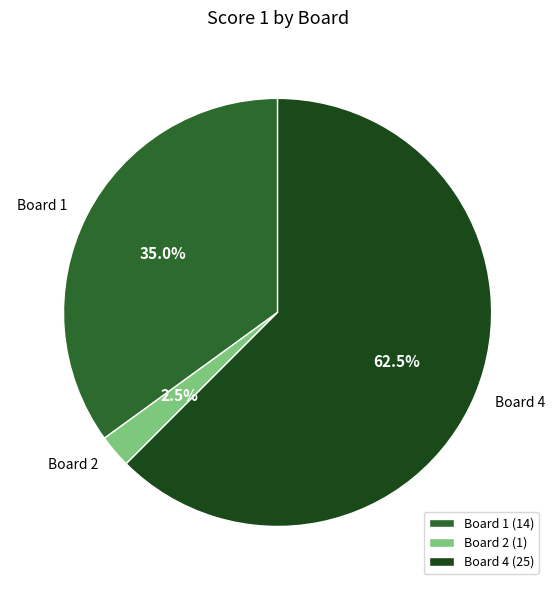

Combined, what portion of the pie is Board 1 (14) and Board 4 (25)?

97.5%